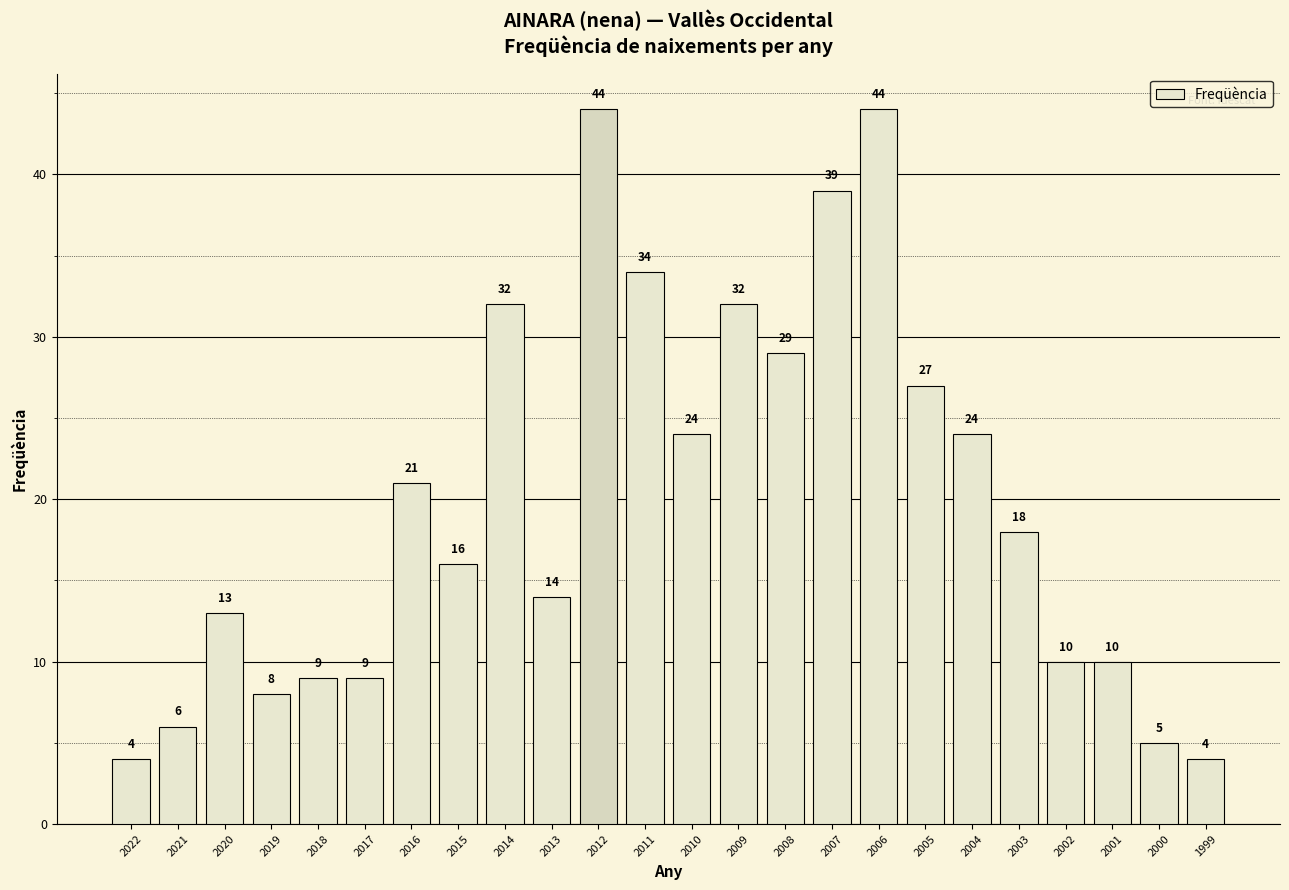

Reading right to left, transcribe all the data shown in this chart.

1999=4	2000=5	2001=10	2002=10	2003=18	2004=24	2005=27	2006=44	2007=39	2008=29	2009=32	2010=24	2011=34	2012=44	2013=14	2014=32	2015=16	2016=21	2017=9	2018=9	2019=8	2020=13	2021=6	2022=4